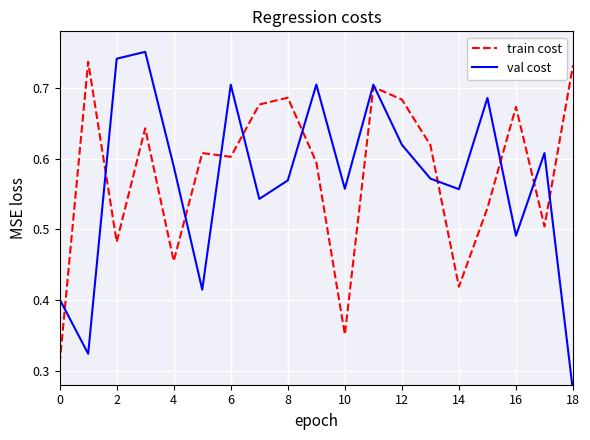

How many lines are shown in the chart?

2